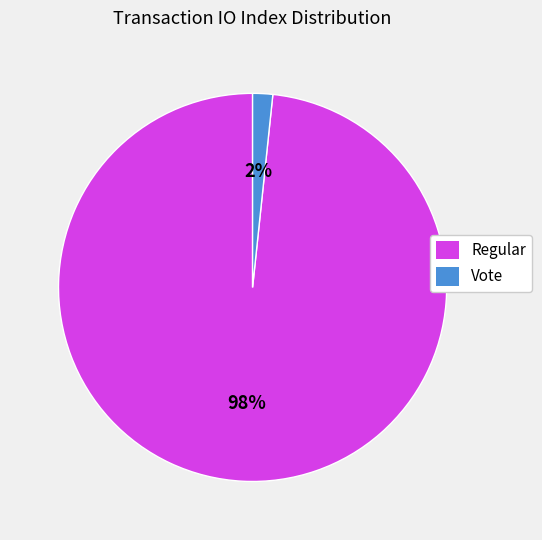

Is there any slice that represents more than half of the pie?

Yes